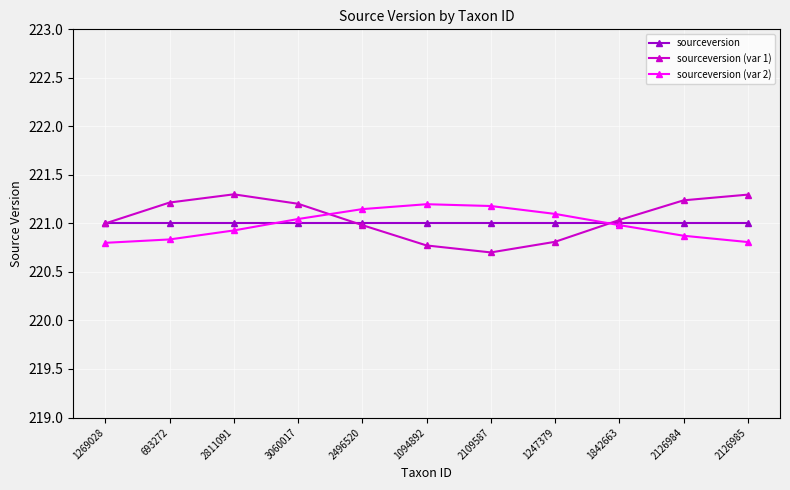

The value of sourceversion (var 1) at 2126985 is 221.3. True or false?

True